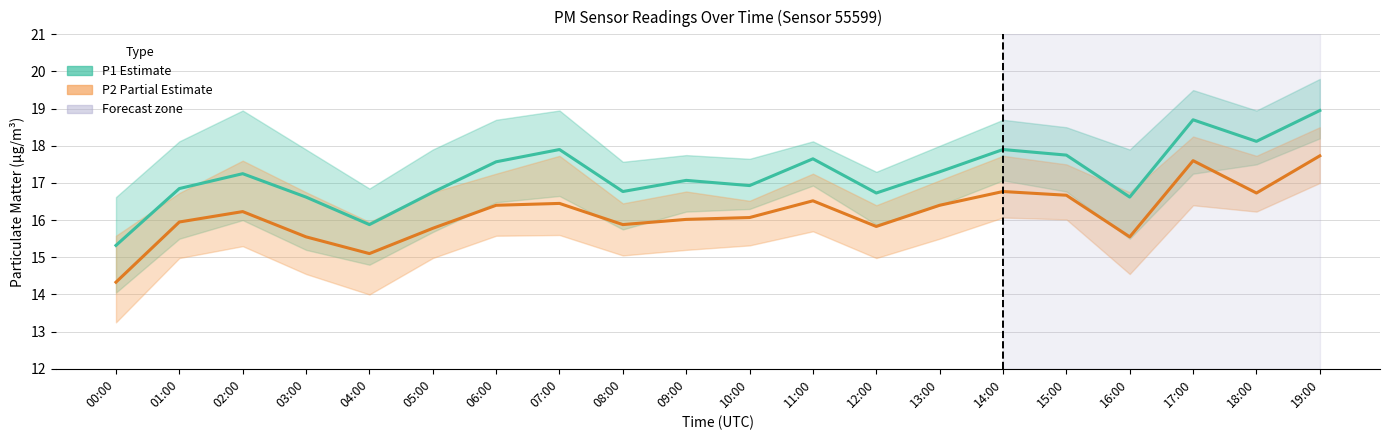

How many categories are shown in the chart?

20